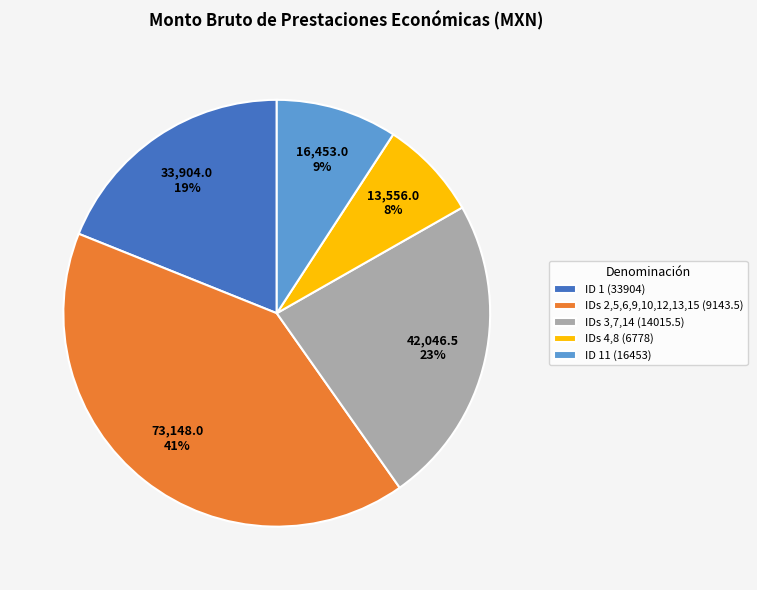

Which slice is the largest?

IDs 2,5,6,9,10,12,13,15 (9143.5)